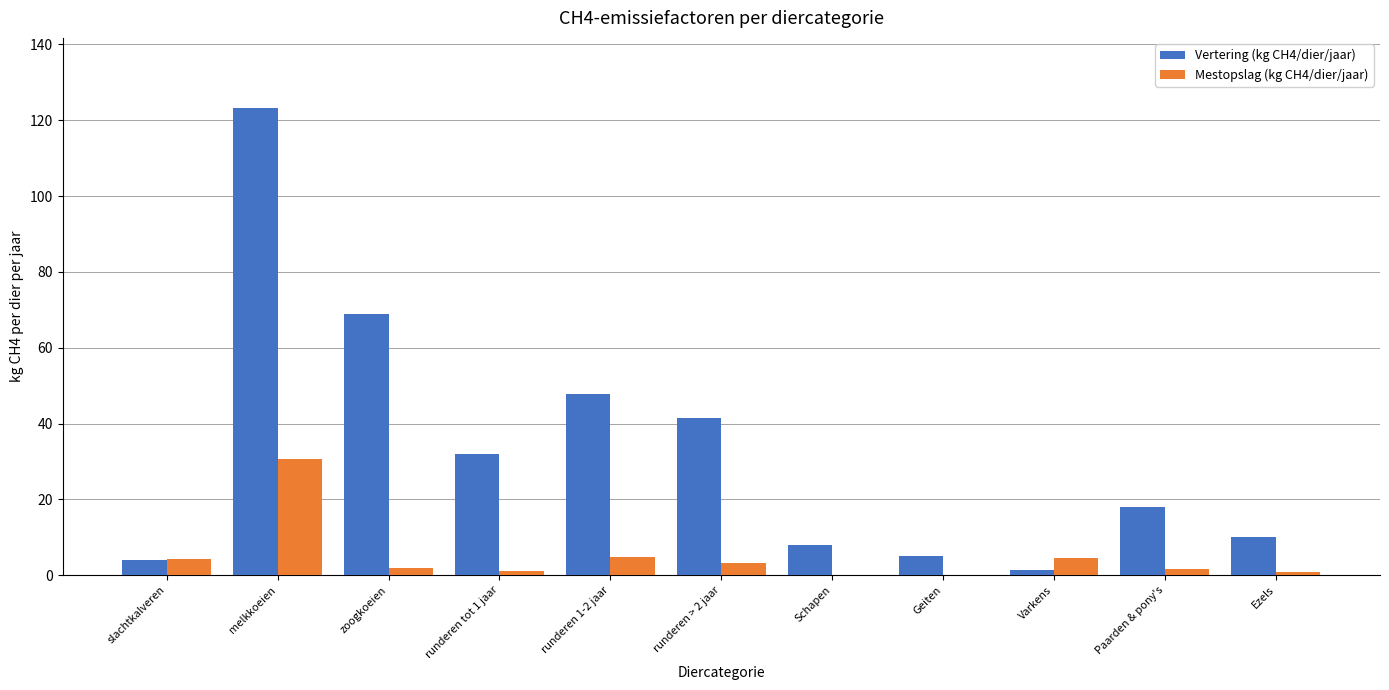

The Mestopslag (kg CH4/dier/jaar) series shows 4.5 at Varkens. True or false?

True